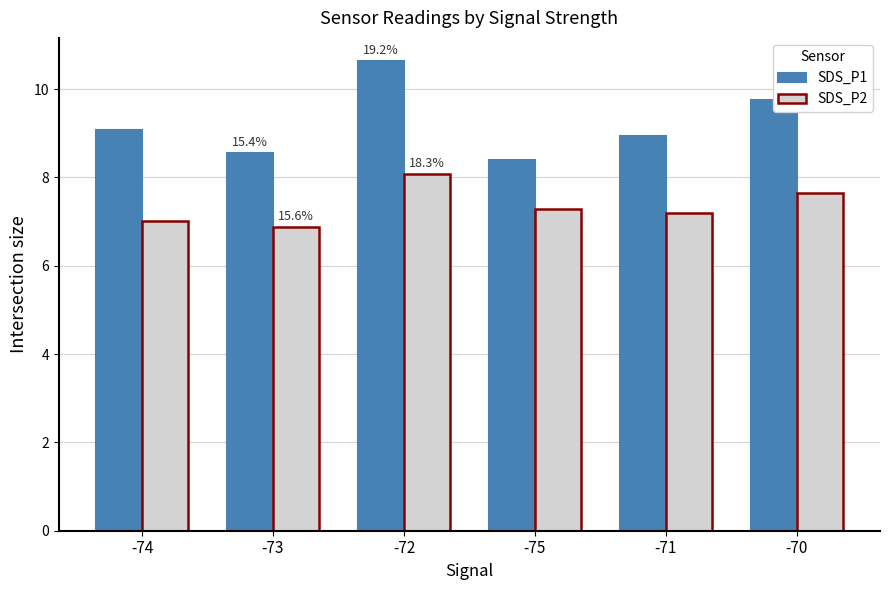

Which series has the largest range (max minus min)?

SDS_P1